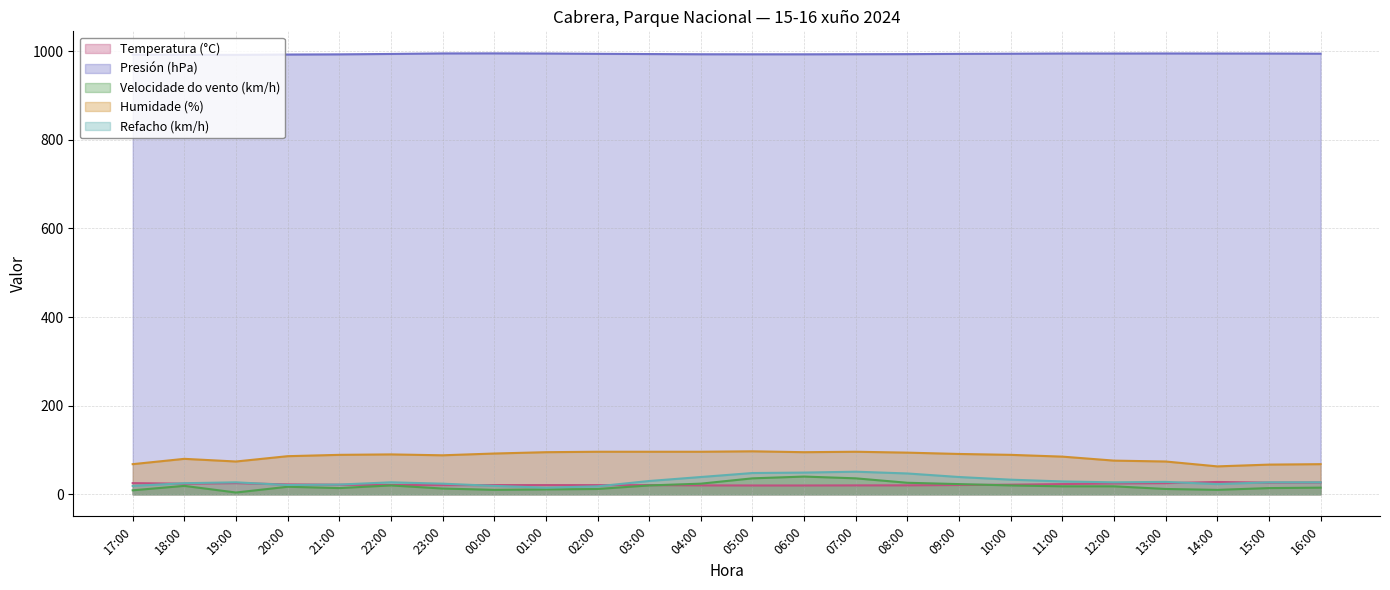

What is the total value across all series at 15:00?

1128.7